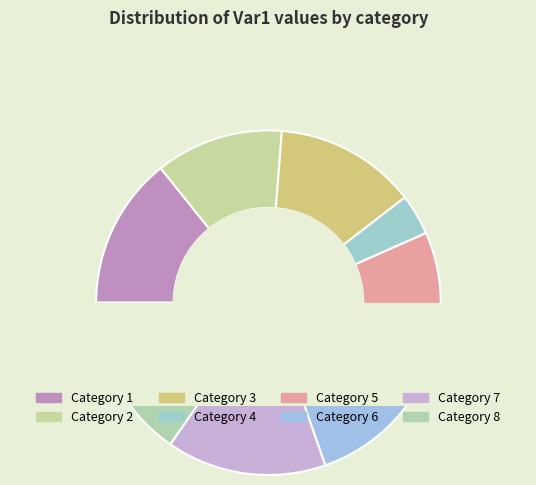

How many slices are in this pie chart?

8